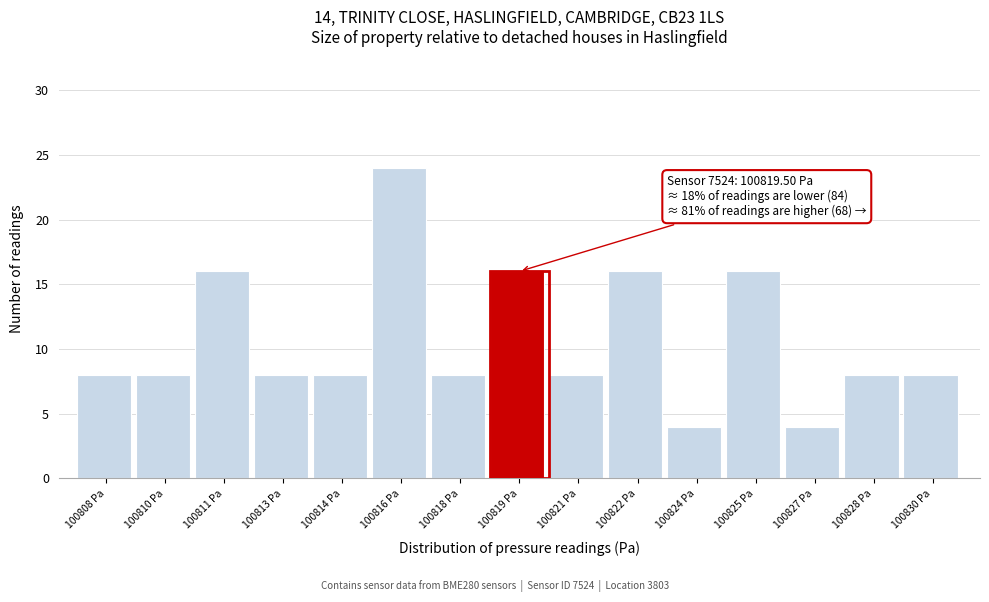

Reading right to left, what are all the values shown in this chart?

100830 Pa=8	100828 Pa=8	100827 Pa=4	100825 Pa=16	100824 Pa=4	100822 Pa=16	100821 Pa=8	100819 Pa=16	100818 Pa=8	100816 Pa=24	100814 Pa=8	100813 Pa=8	100811 Pa=16	100810 Pa=8	100808 Pa=8